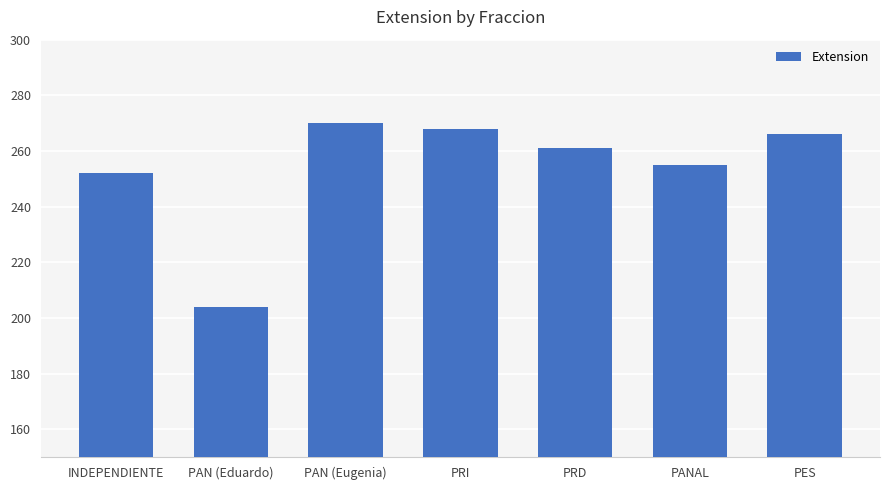

Reading left to right, list all the values displayed in this chart.

252	204	270	268	261	255	266